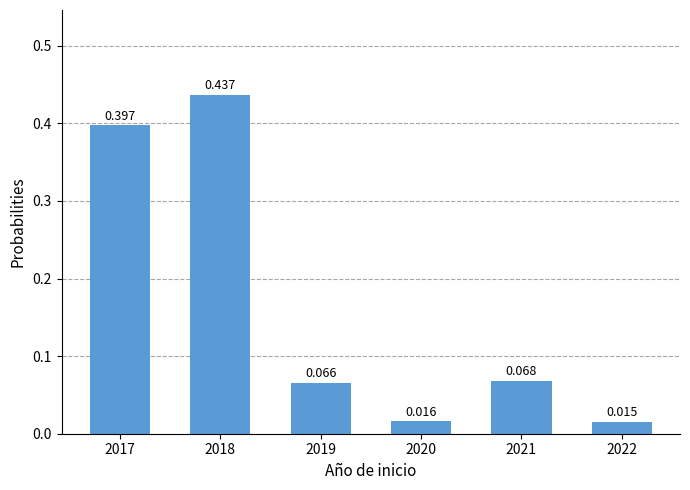

How many series are shown in this chart?

1